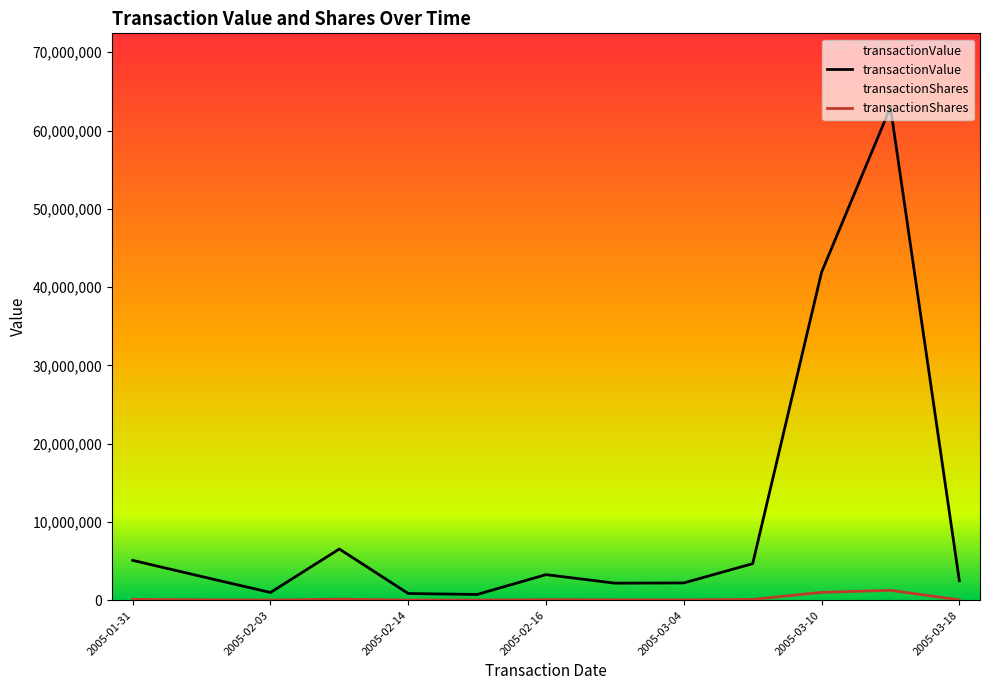

Which series has the widest spread of values?

transactionValue